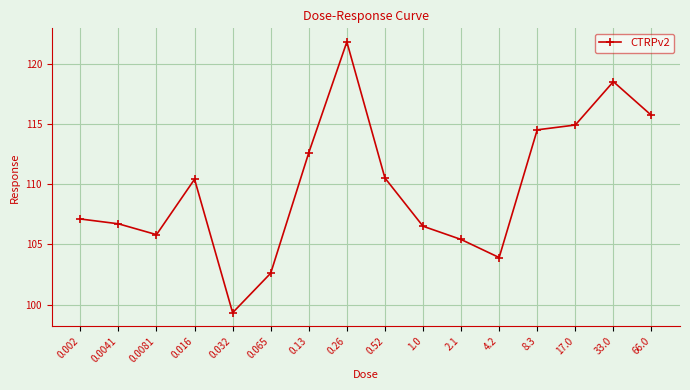

The value at 33.0 is 29.6. True or false?

False